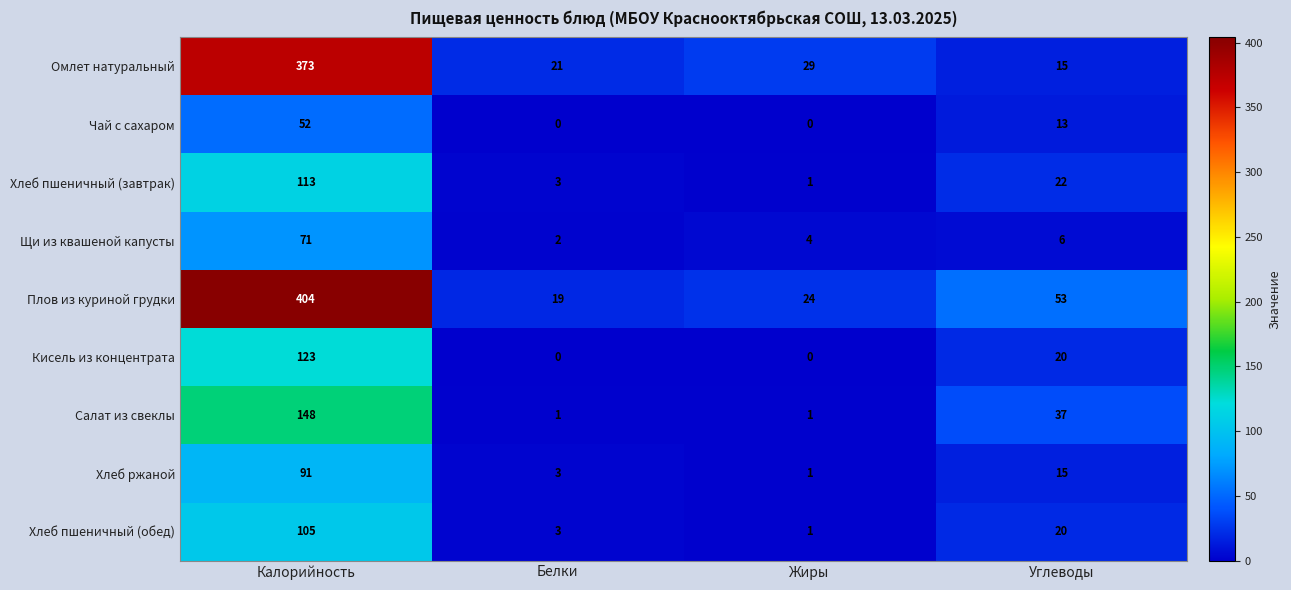

What is the sum of the Щи из квашеной капусты values at Калорийность and Белки?

73